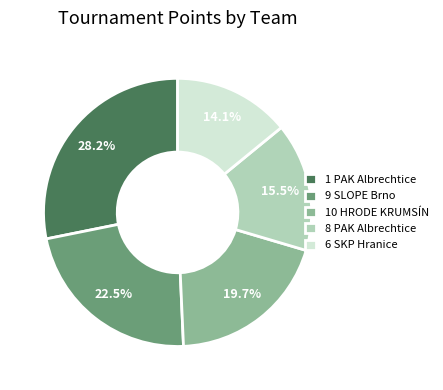

Which category has the smallest portion of the pie?

6 SKP Hranice